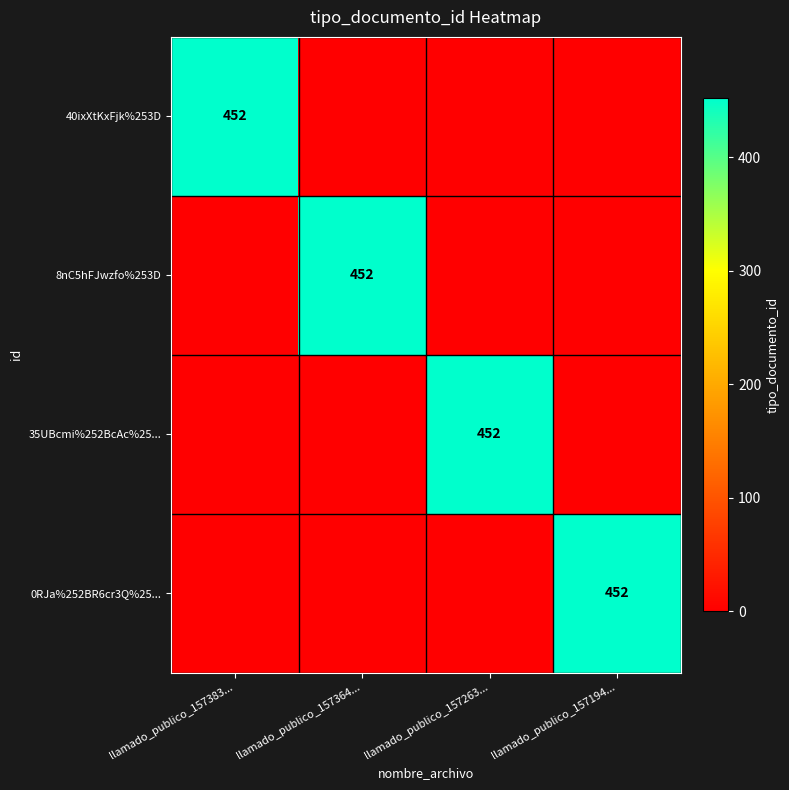

What is the sum of all 0RJa%252BR6cr3Q%25... values?

452